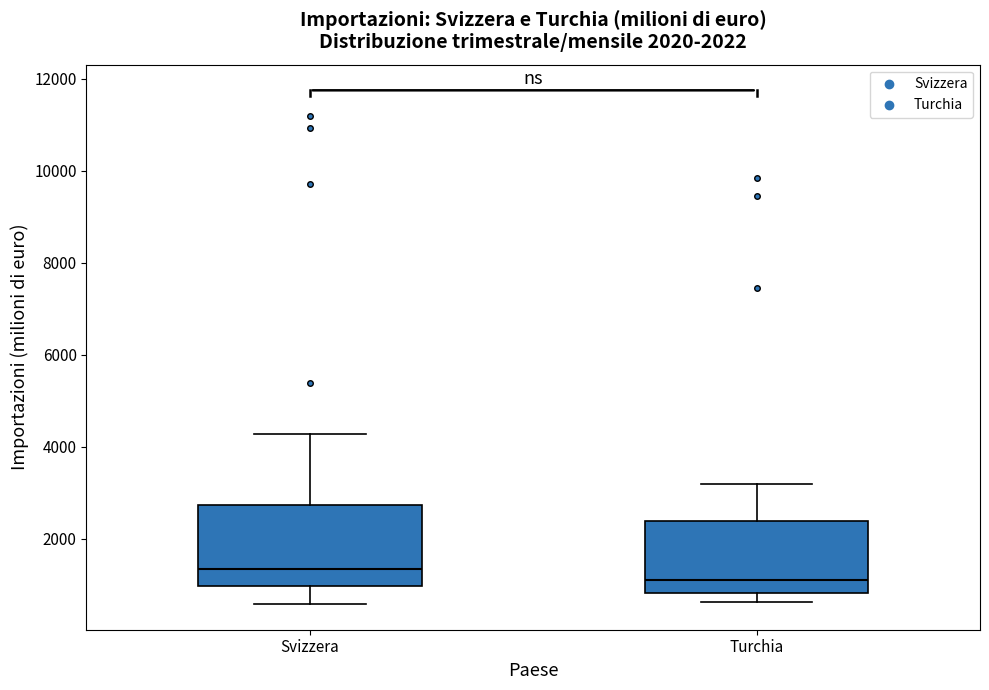

Which box's median line is the highest?

Svizzera